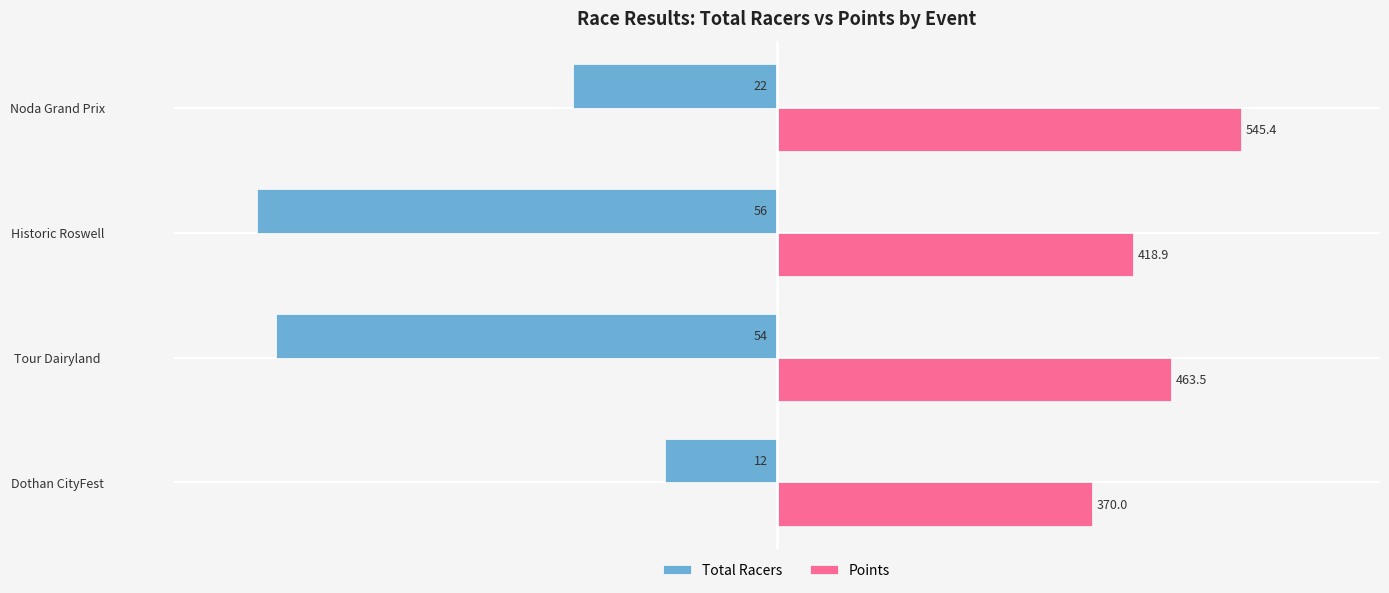

What are all the series names shown in the legend?

Total Racers, Points